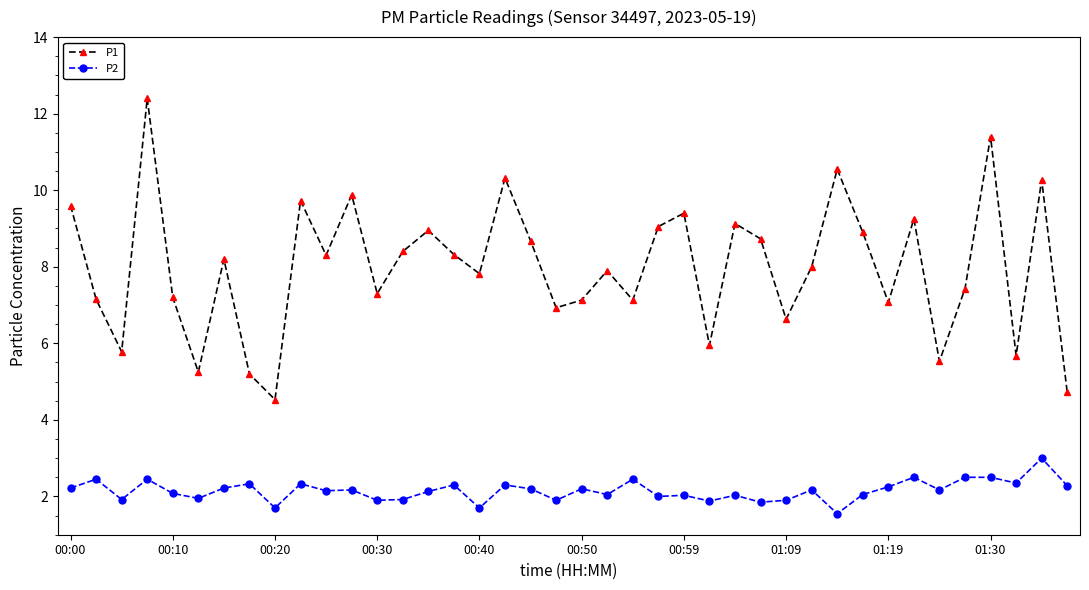

How many lines are shown in the chart?

2